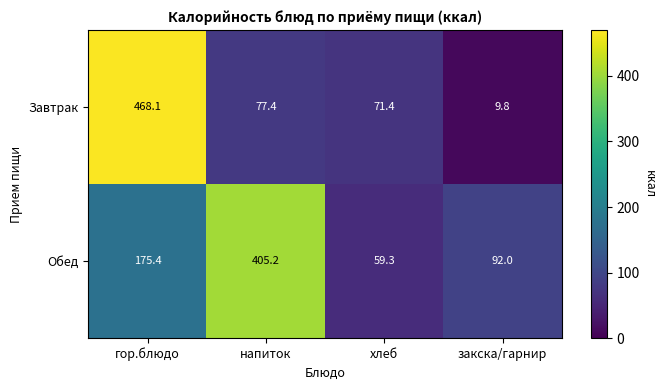

Which series has the widest spread of values?

Завтрак